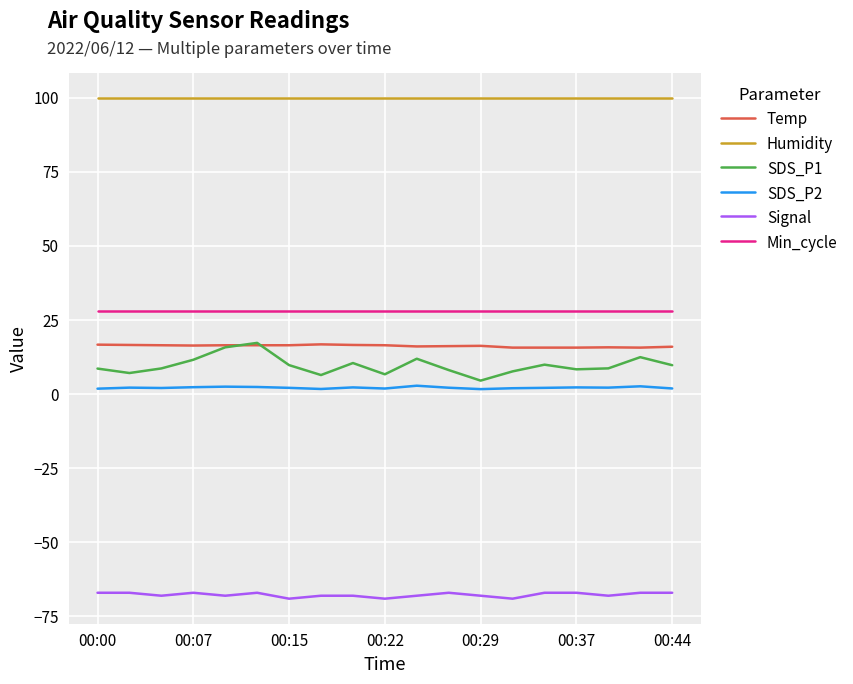

What is the average value of the Signal series?

-67.7